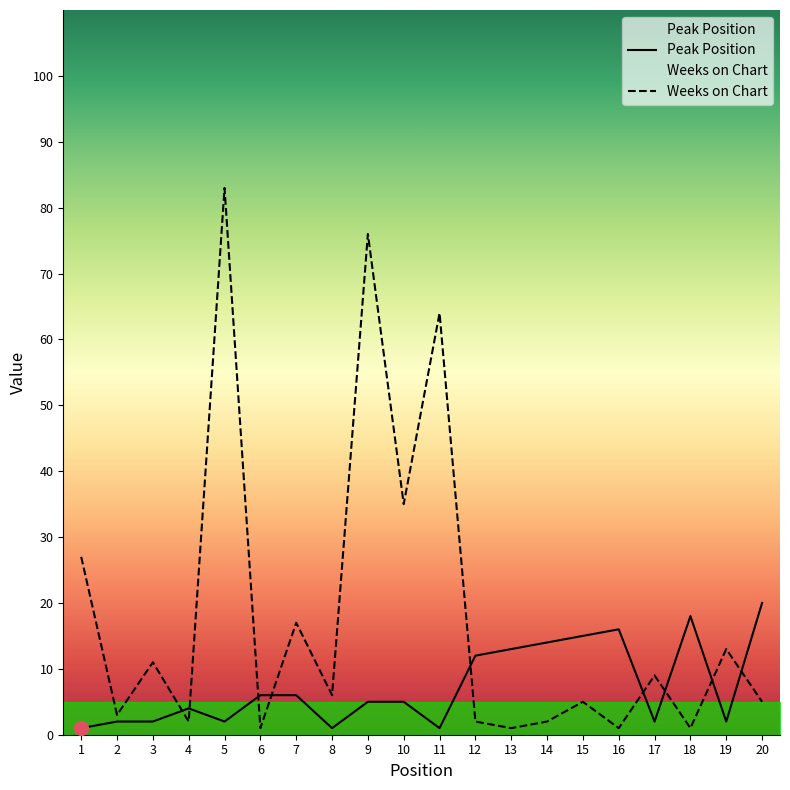

What is the value of the Weeks on Chart point at the 19th from the left?

13